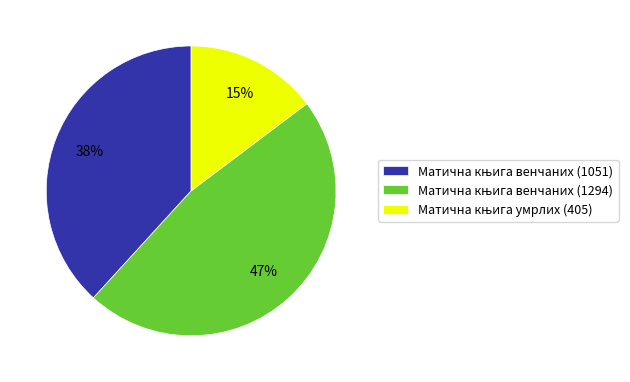

Does any single category account for the majority?

No